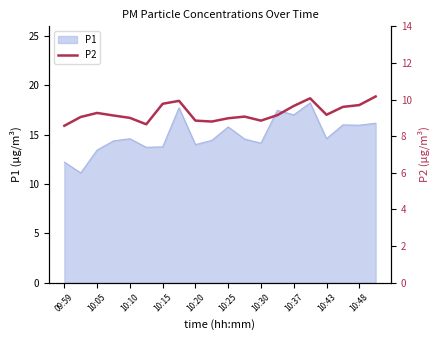

The value of P1 at 10:20 is 6.7. True or false?

False